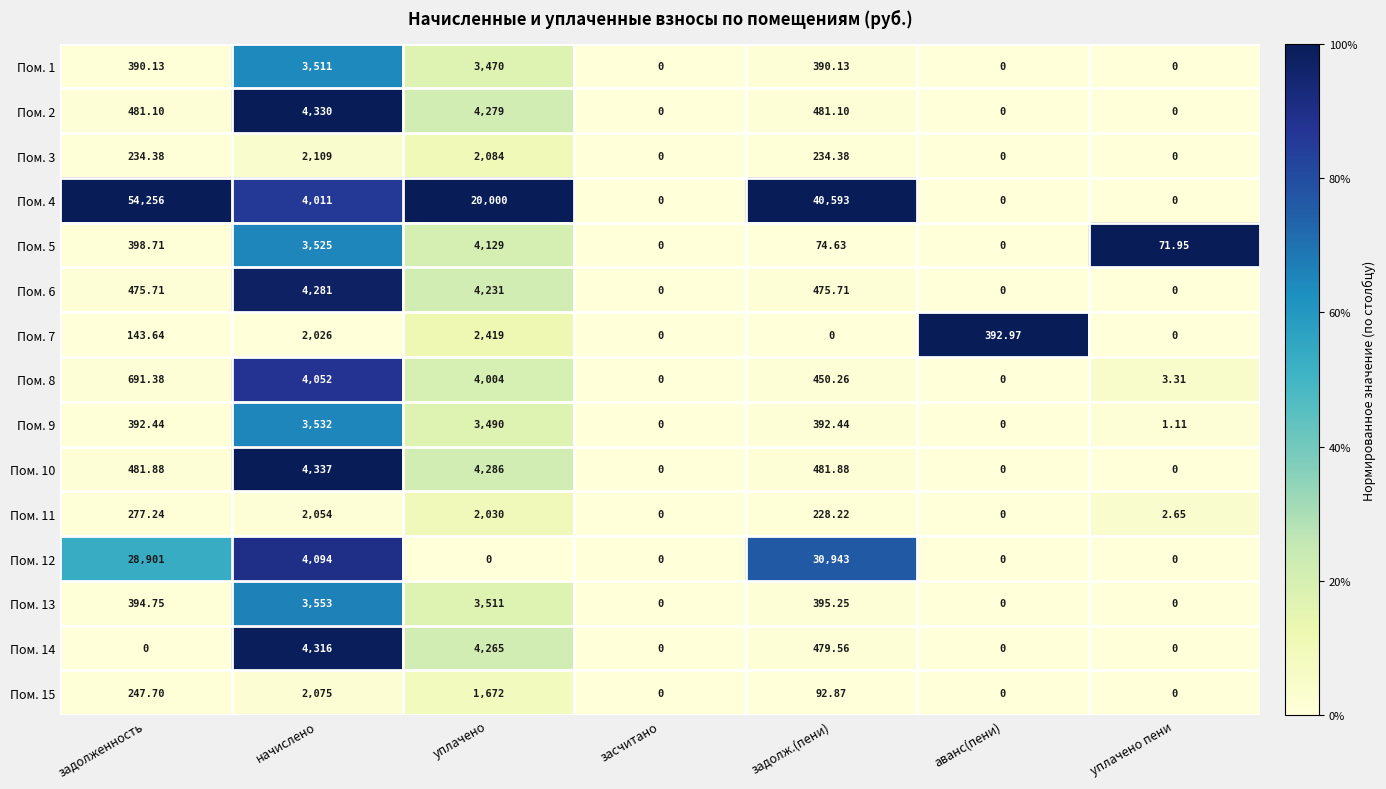

How many values in the Пом. 7 series exceed 143?

4